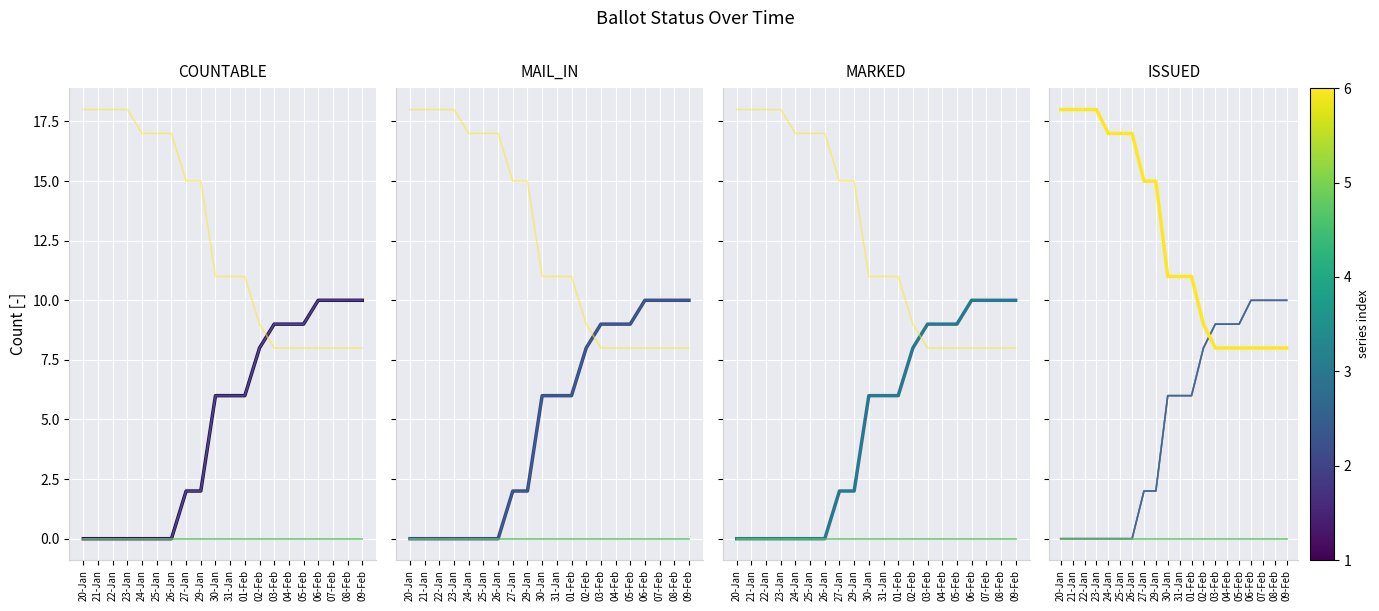

Where does the ISSUED series first go above 11?

20-Jan